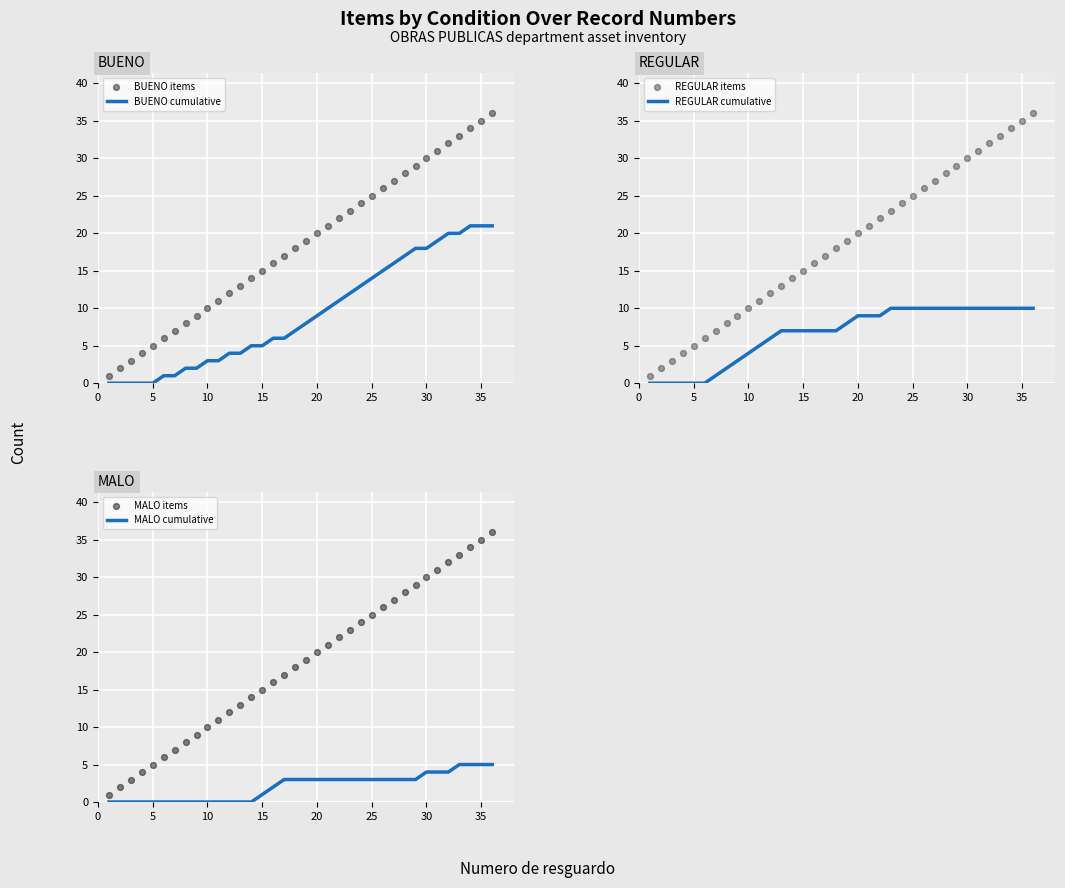

Which series has the widest spread of Y values?

BUENO items